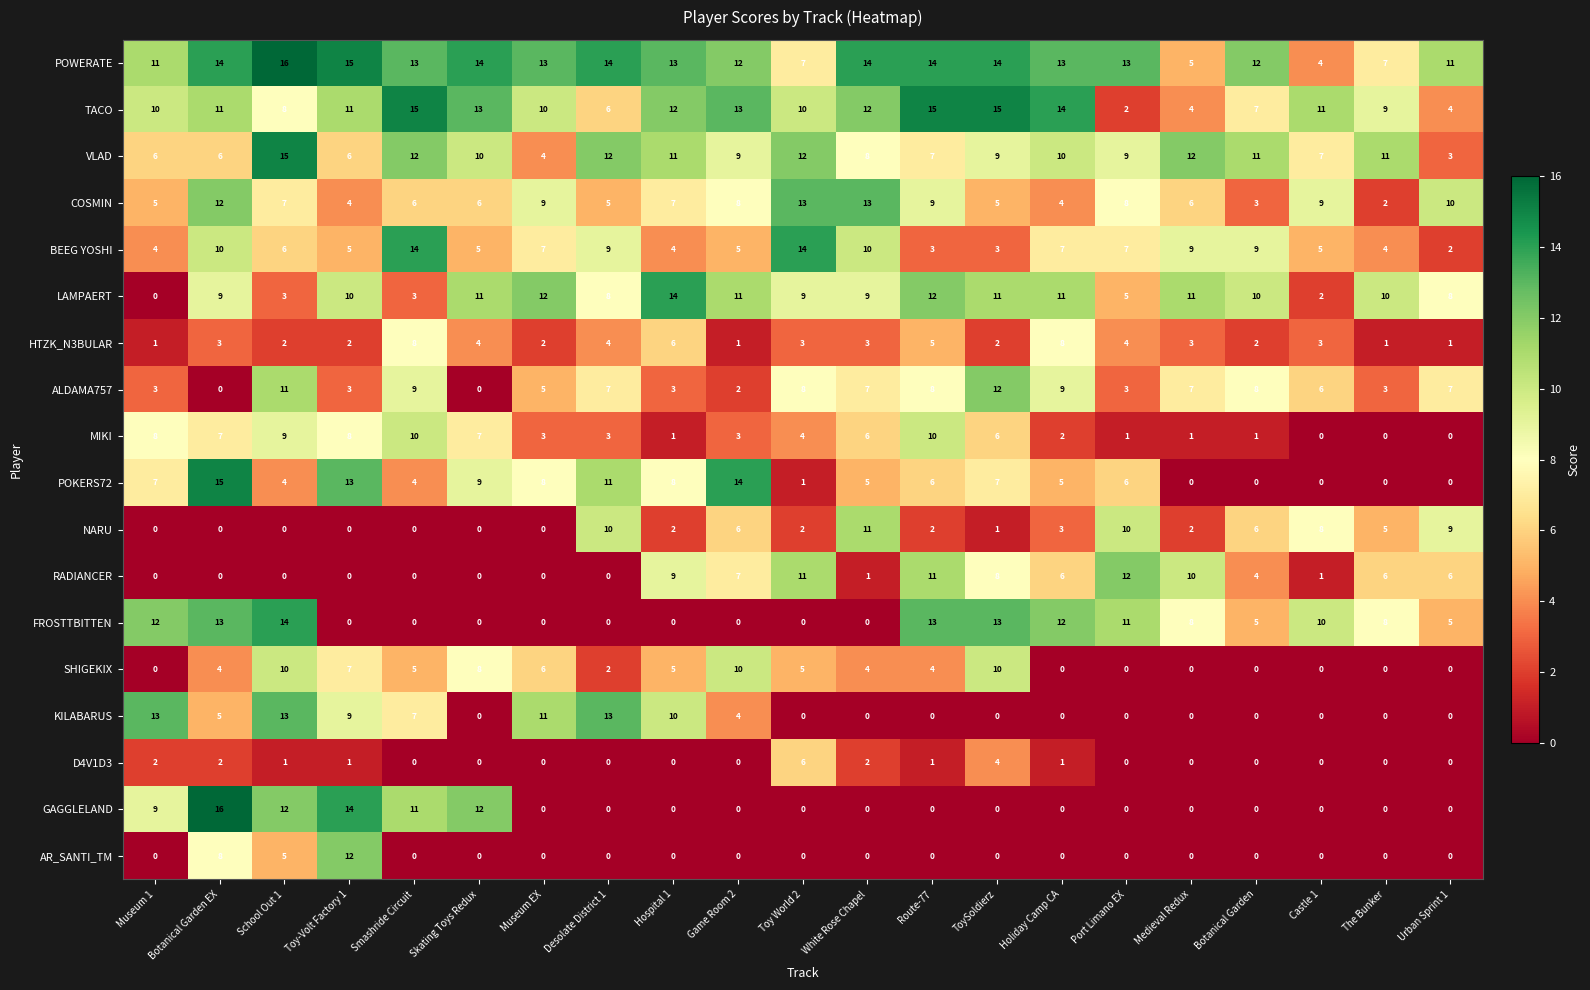

What is the difference between the second highest and second lowest values in the TACO series?

11